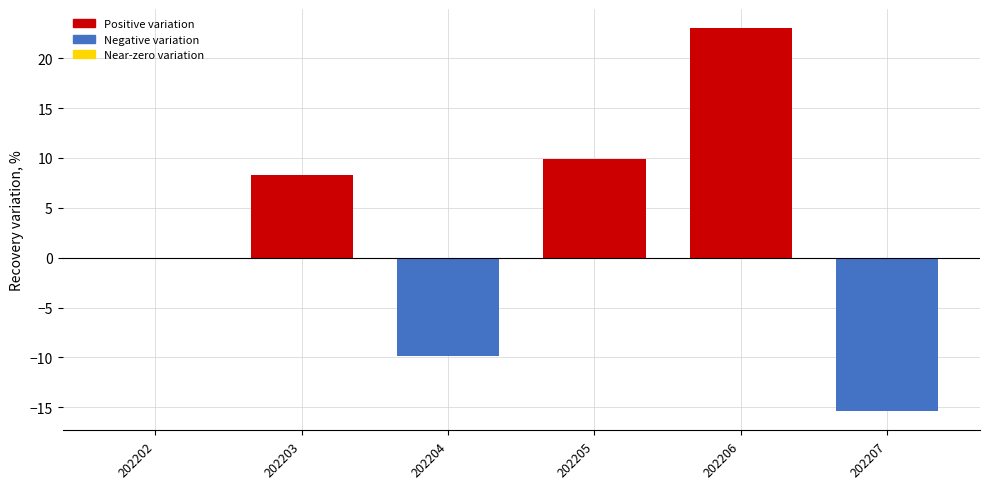

The value at 202202 is 0.0. True or false?

True